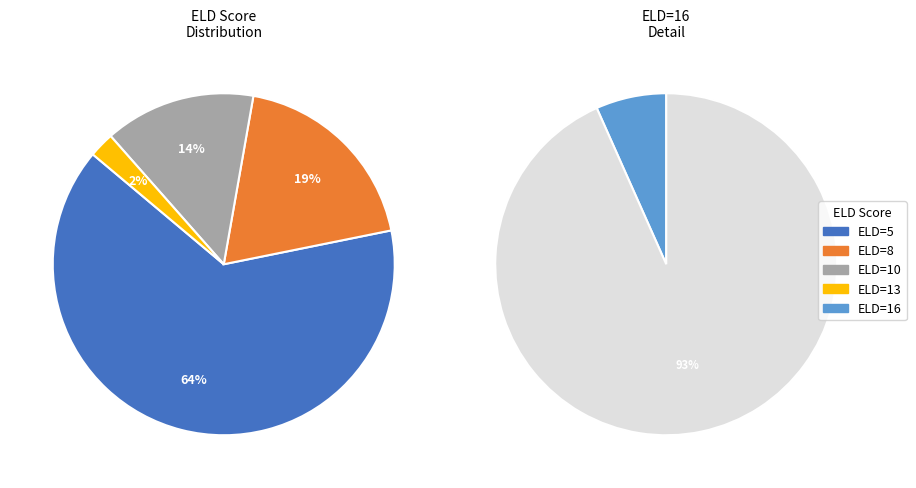

Approximately how many times larger is the value at 5 compared to 5?

1.0